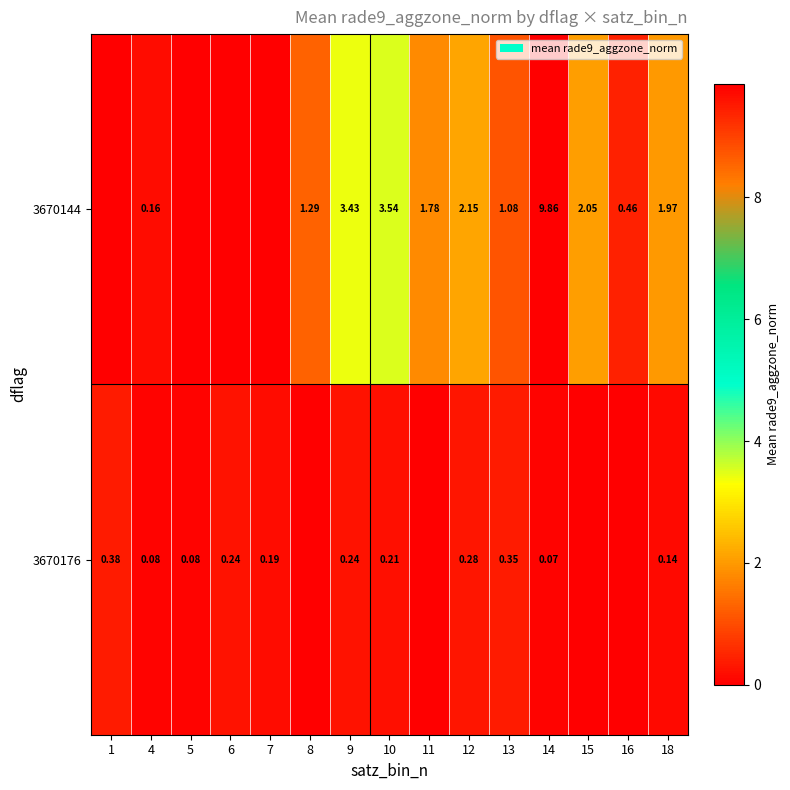

How many distinct data groups are displayed?

2